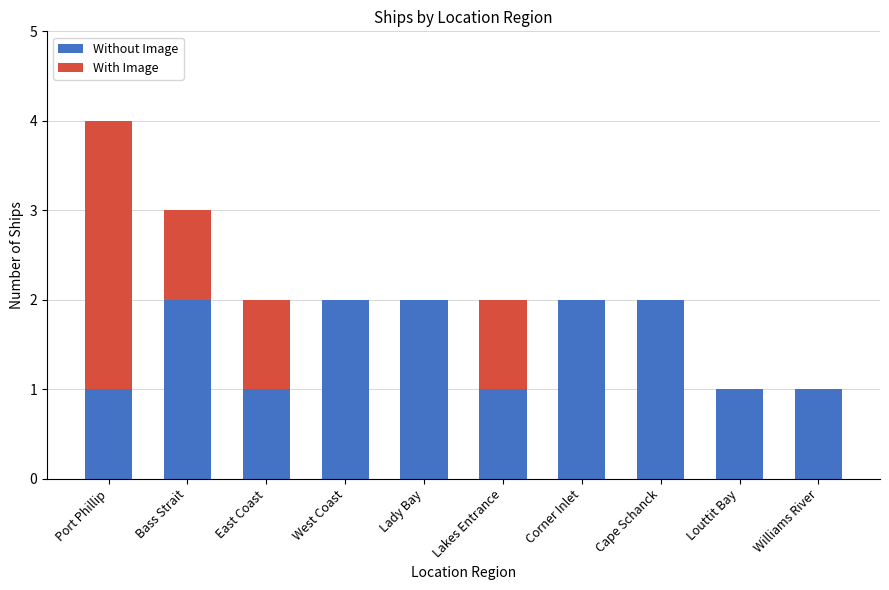

The value of Without Image at Corner Inlet is 2. True or false?

True